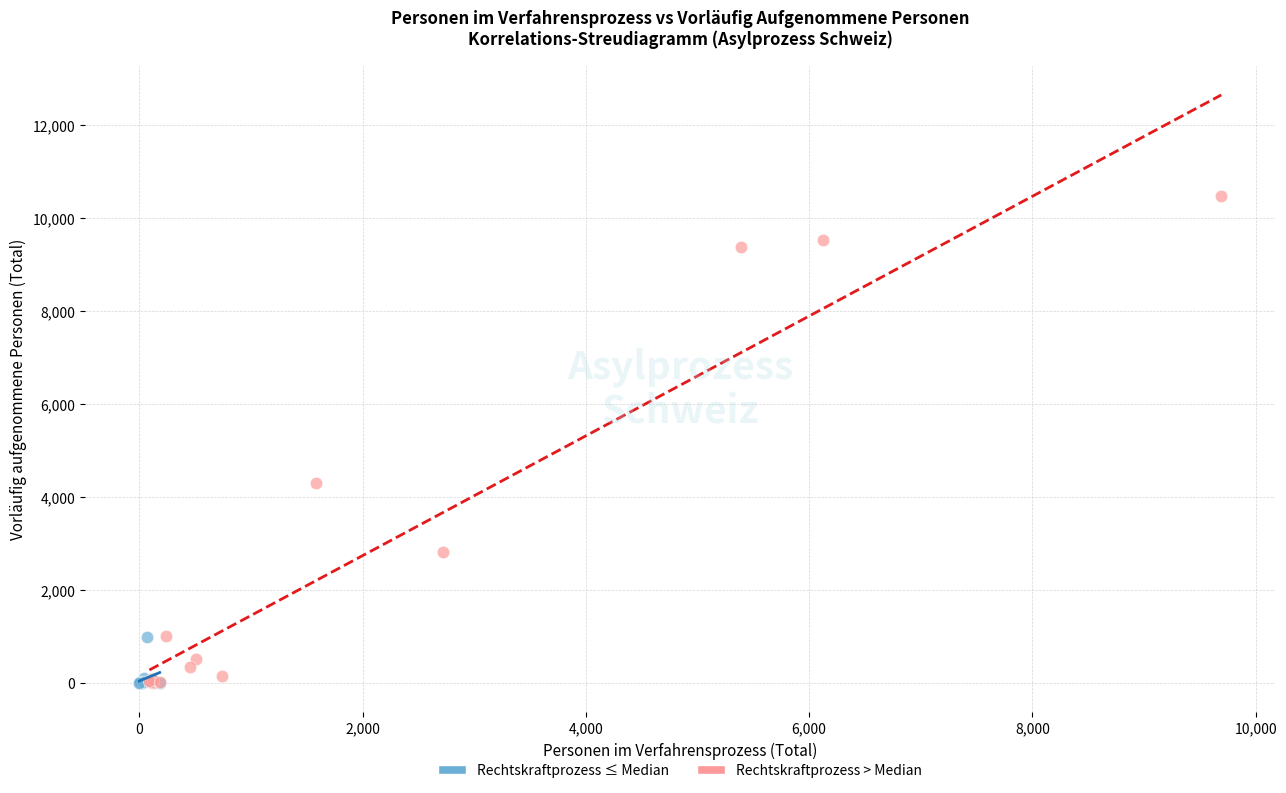

Which series has the widest spread of Y values?

Rechtskraftprozess > Median